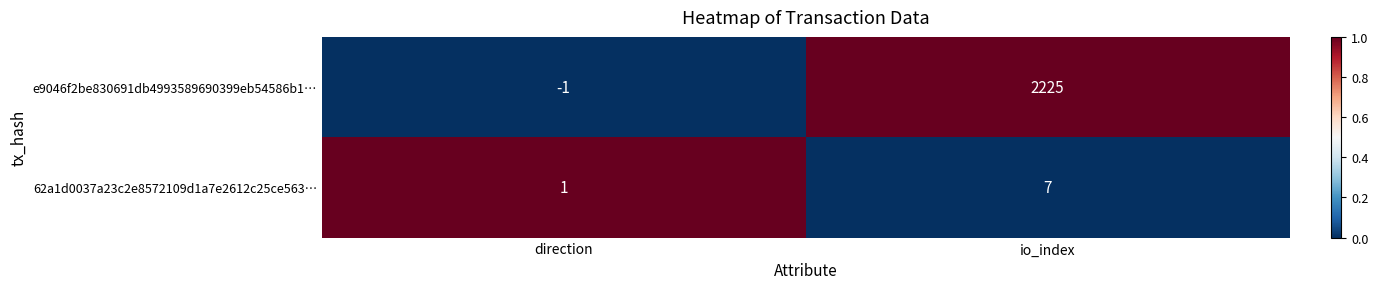

Between direction and io_index, which series saw the biggest shift?

e9046f2be830691db4993589690399eb54586b1…